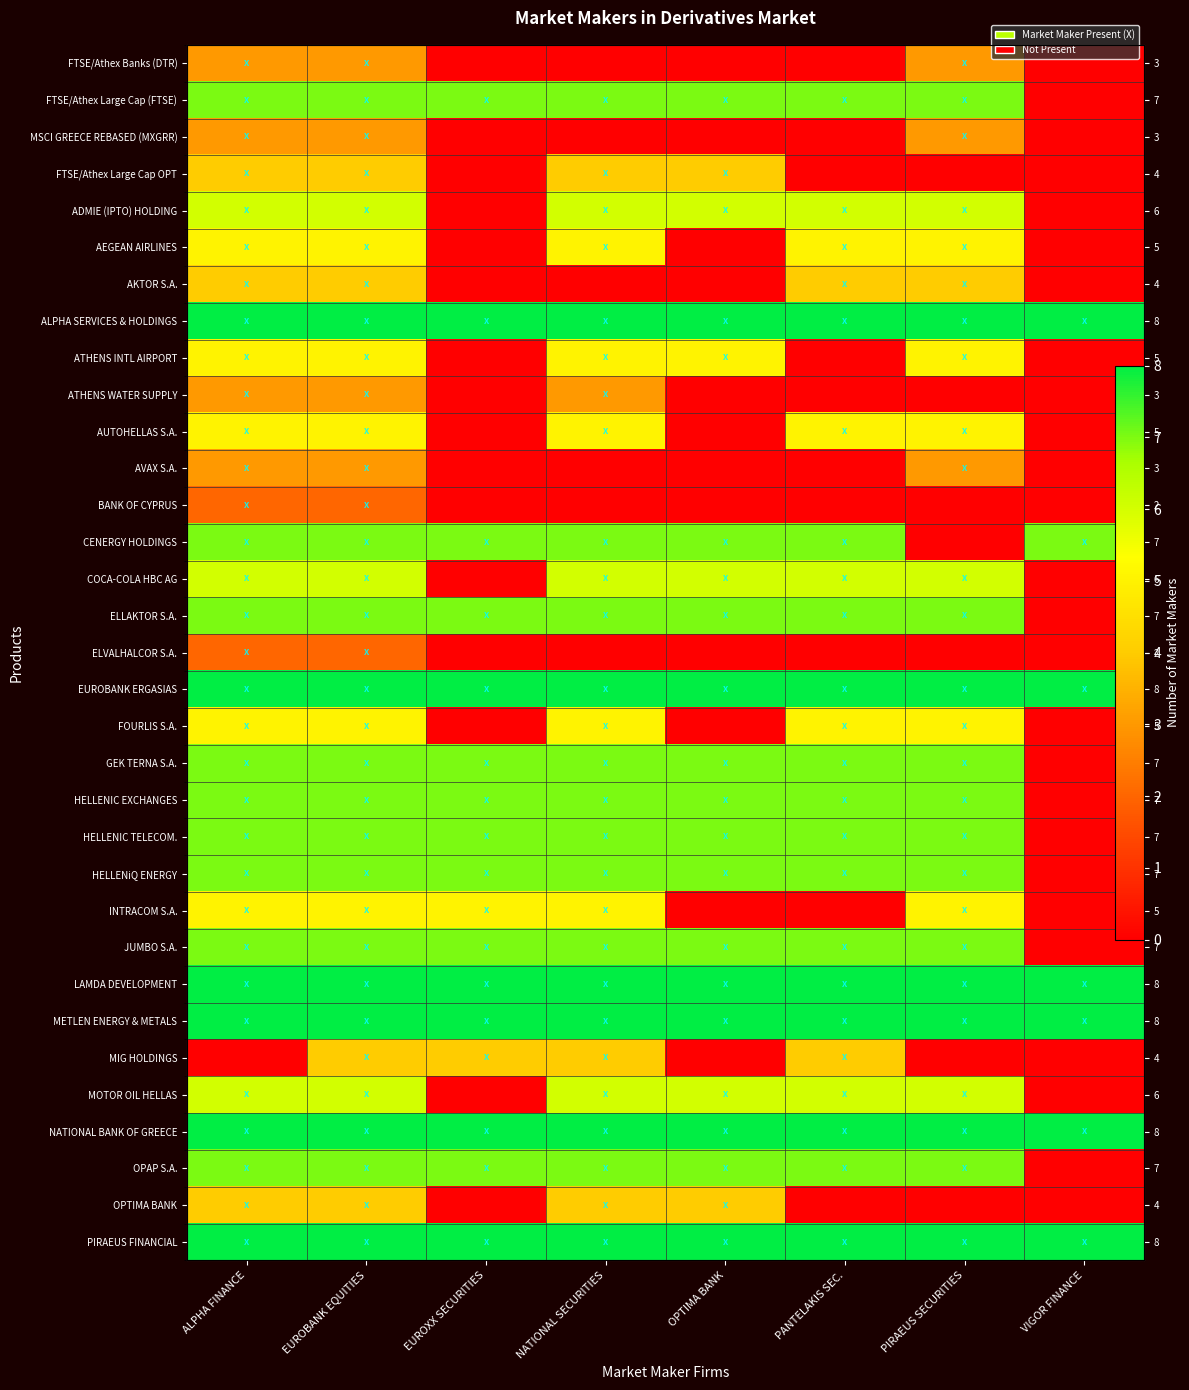

True or false: OPAP S.A. has a value of 7 at PIRAEUS SECURITIES.

True